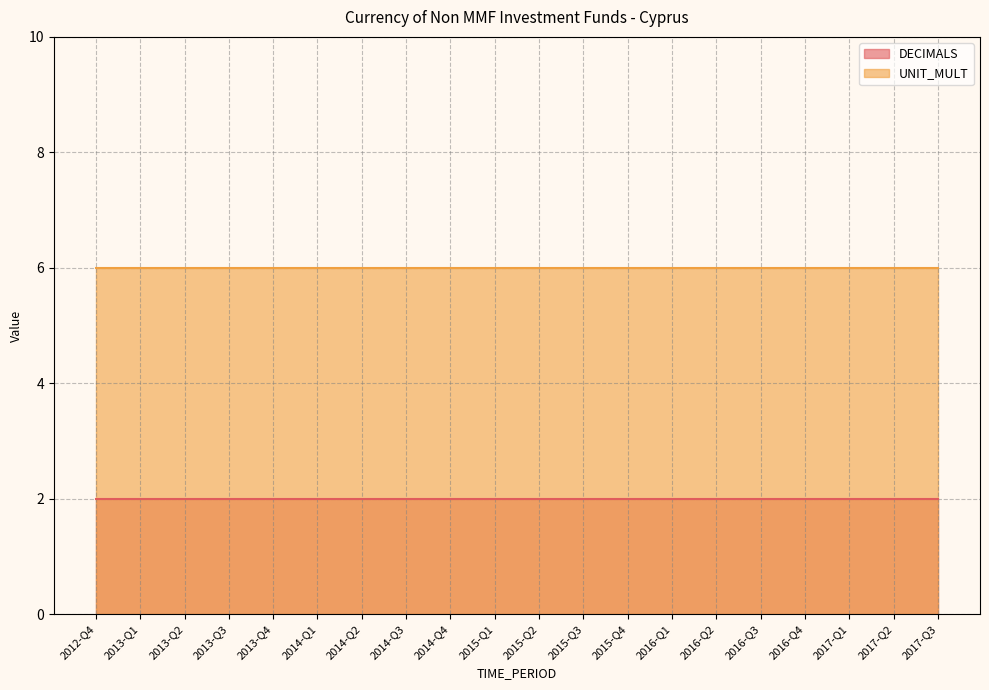

What is the label of the 5th point from the left?

2013-Q4